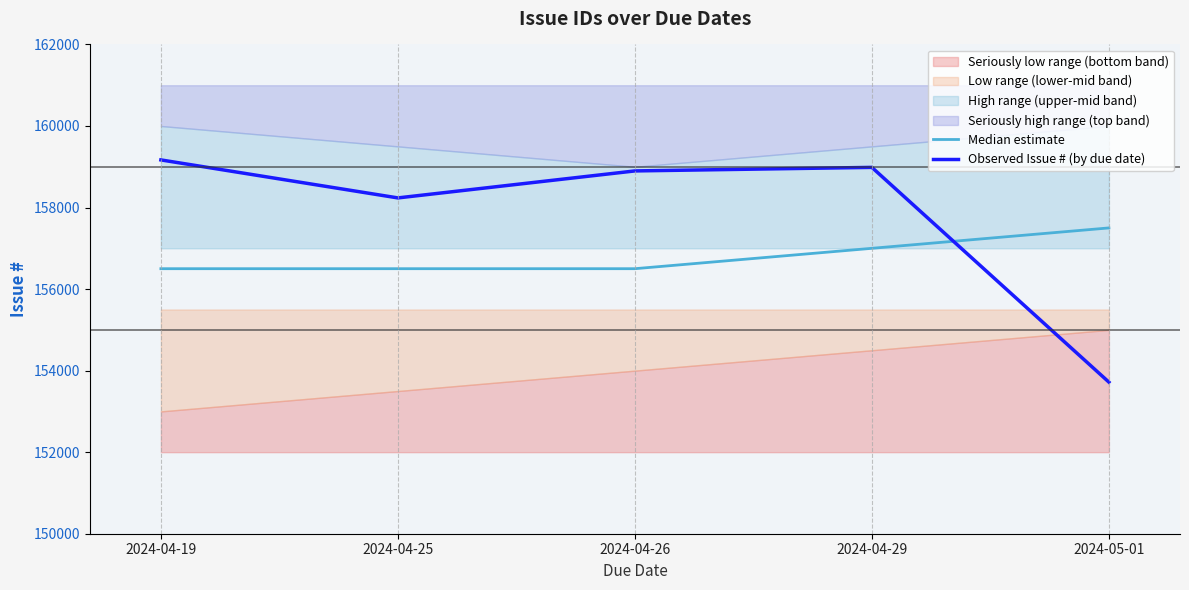

What is the minimum value shown in the chart?

153718